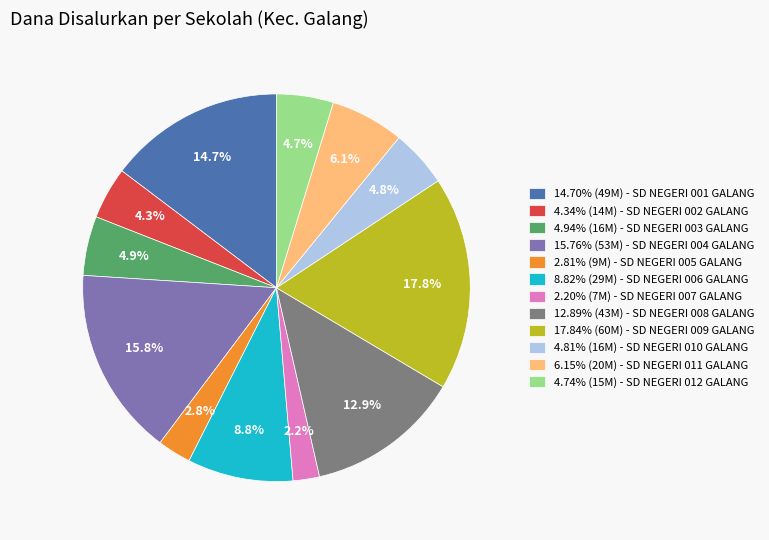

Does 14.70% (49M) - SD NEGERI 001 GALANG represent more than half of the total?

No